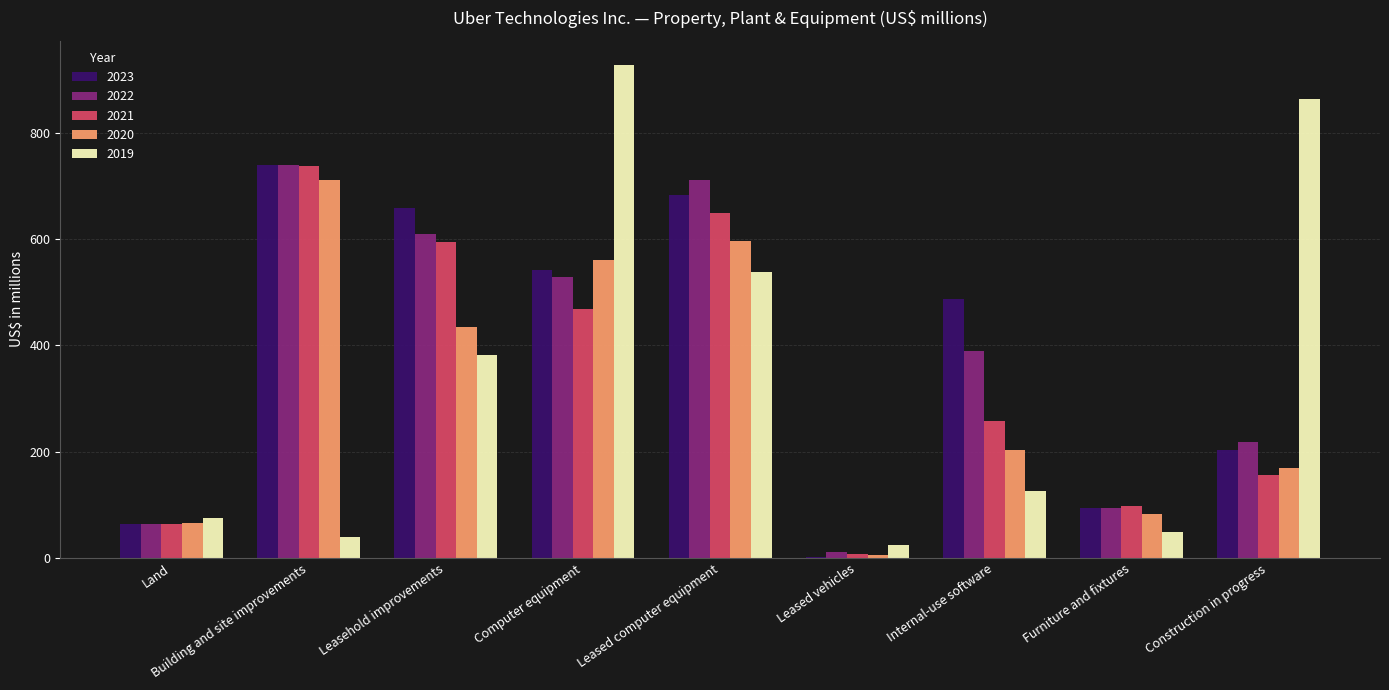

How many groups of bars are there?

9